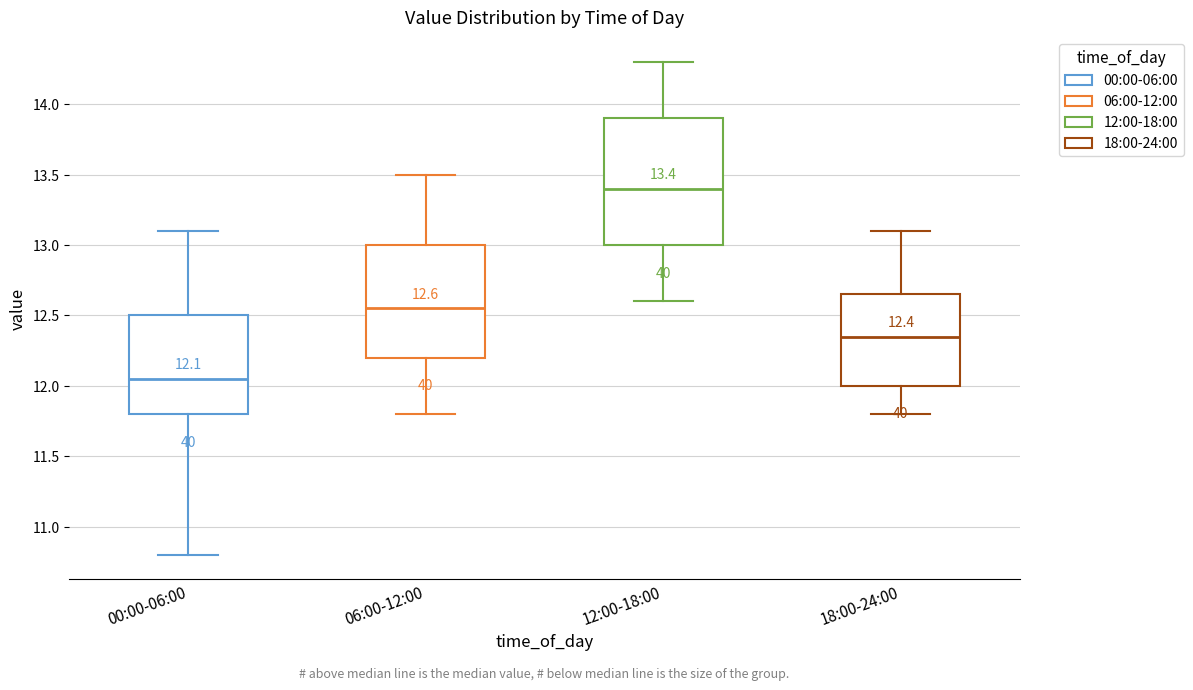

Which box's median line is the lowest?

00:00-06:00